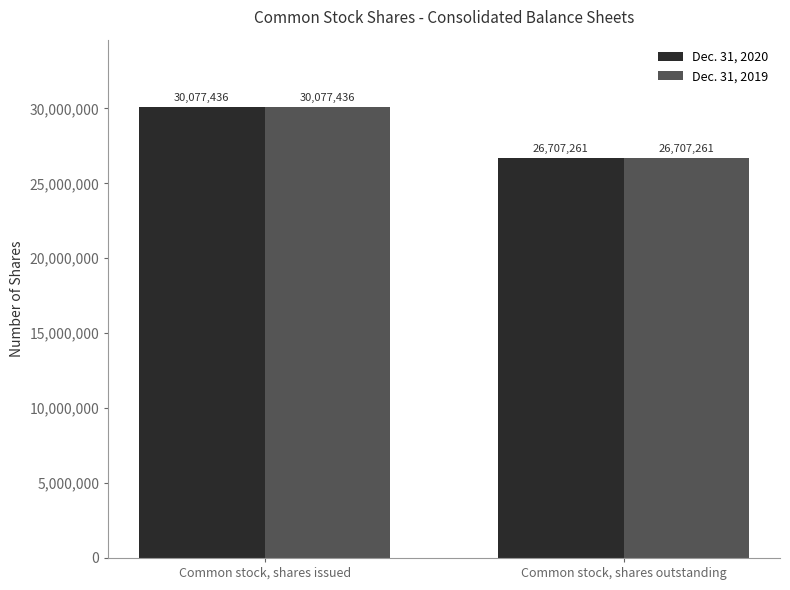

What is the maximum value for Dec. 31, 2019?

30077436